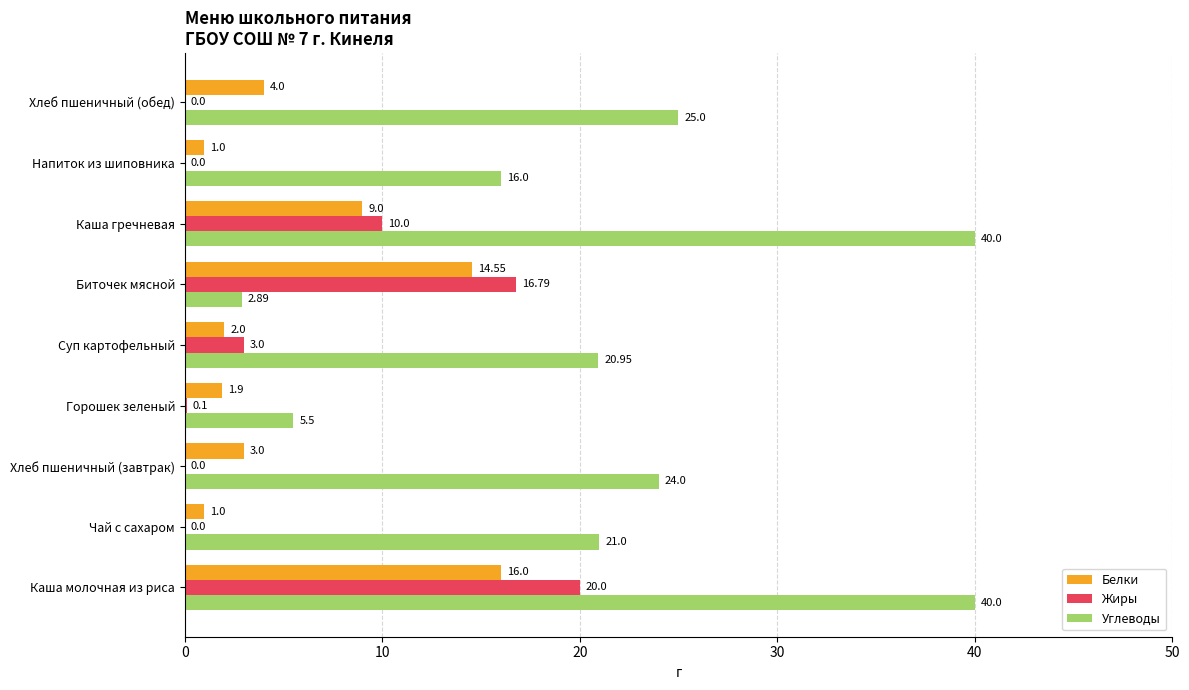

Which series has the largest total across all categories?

Углеводы